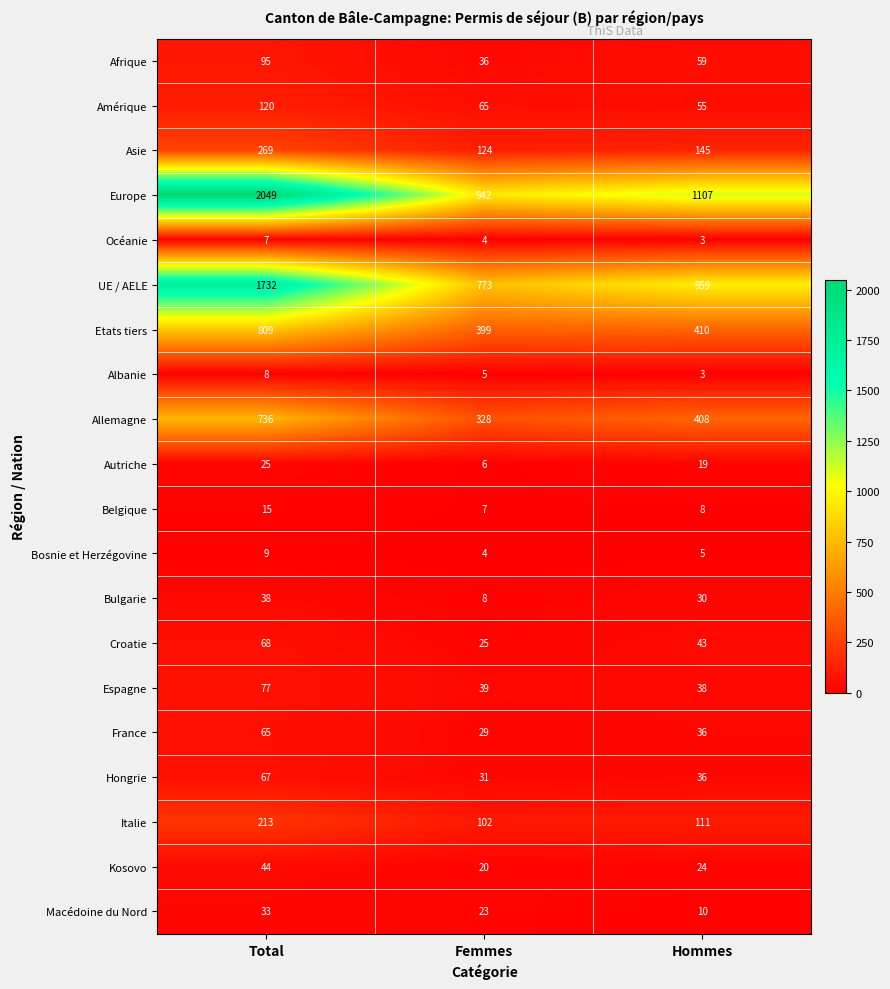

True or false: Belgique has a value of 8 at Hommes.

True